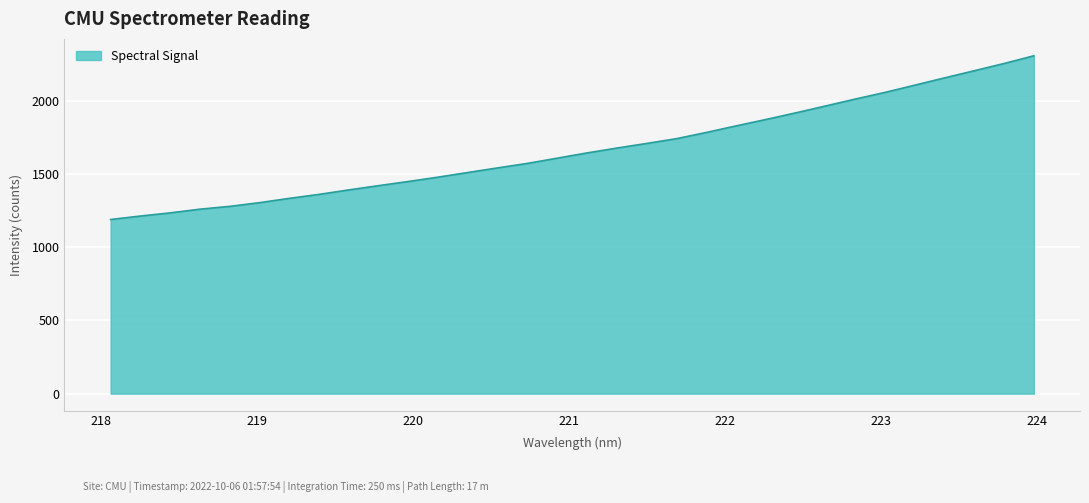

How many values are below 1643?

16